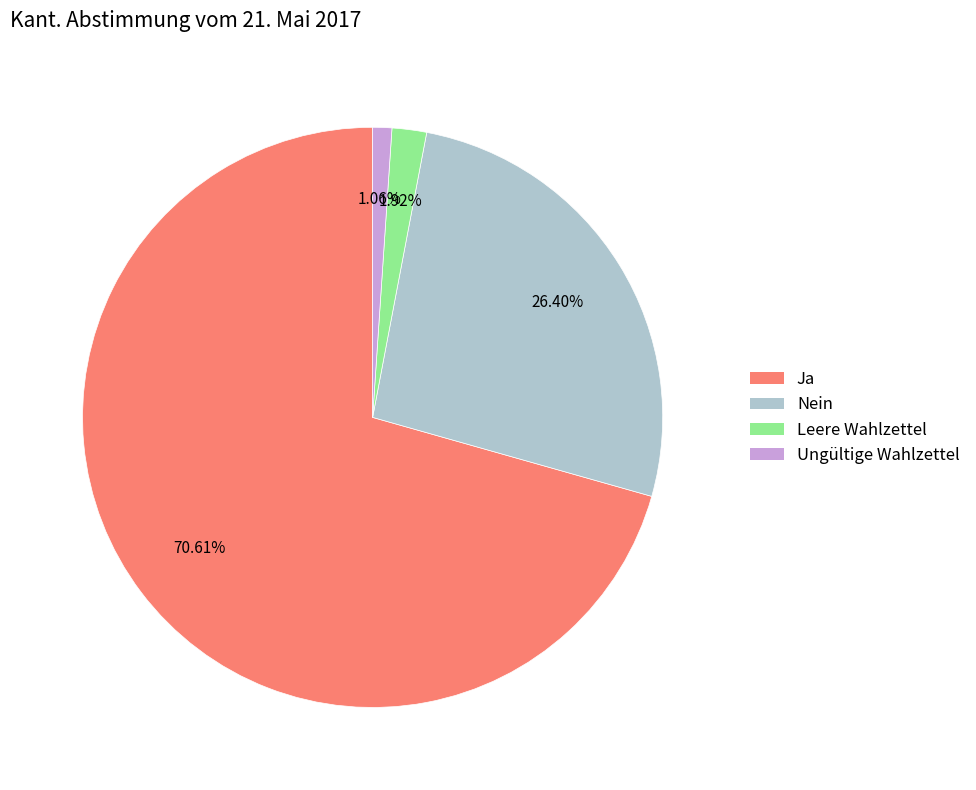

Is Ungültige Wahlzettel the majority of the pie?

No